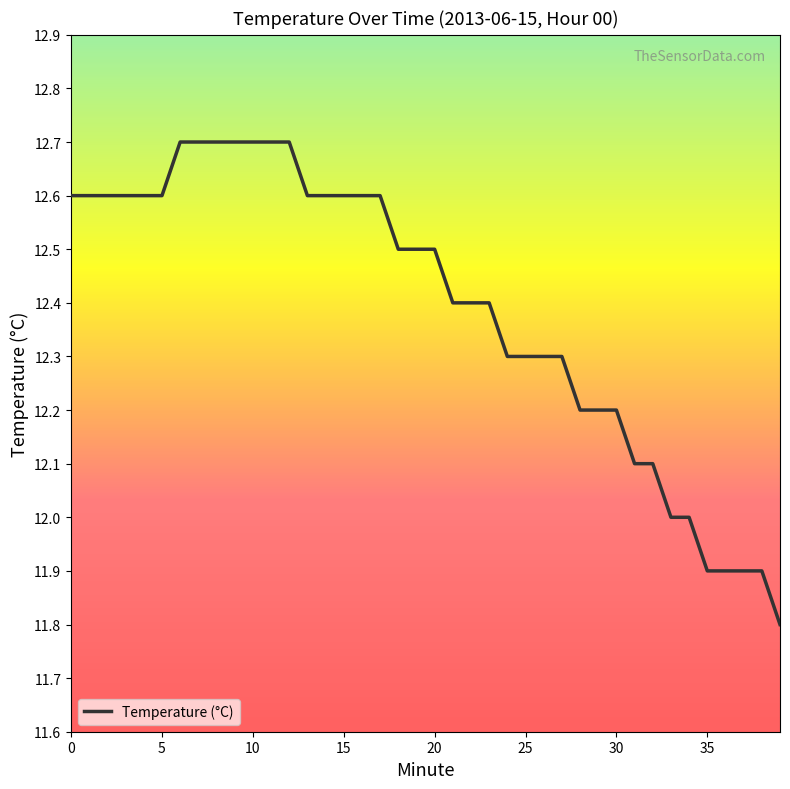

Count the values in the range 12 to 13.

35